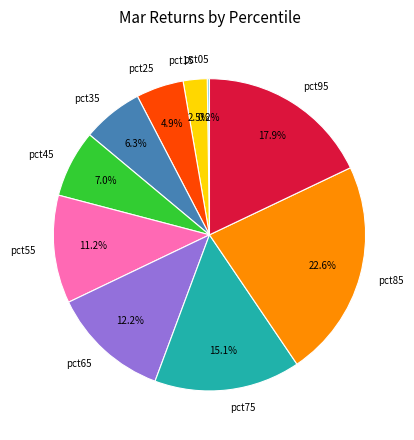

Does pct45 account for over 50% of the chart?

No